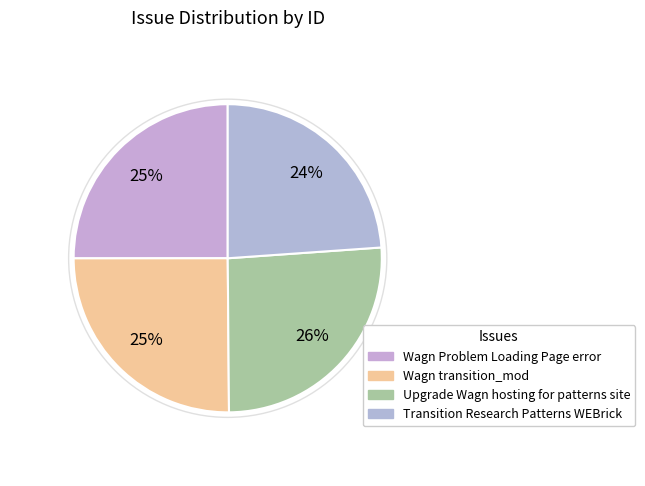

Is it true that Upgrade Wagn hosting for patterns site is 26% of the pie?

True